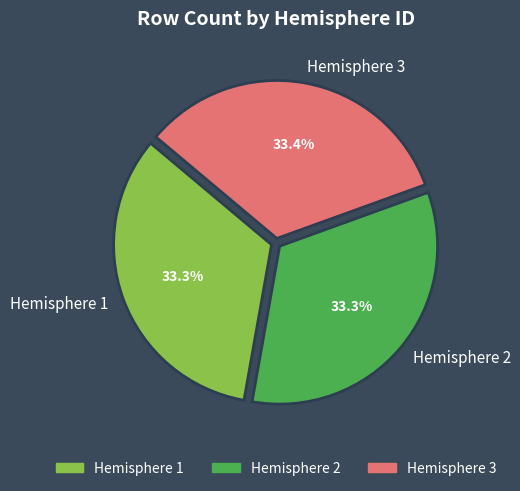

To the nearest percent, what portion does Hemisphere 1 represent?

33%